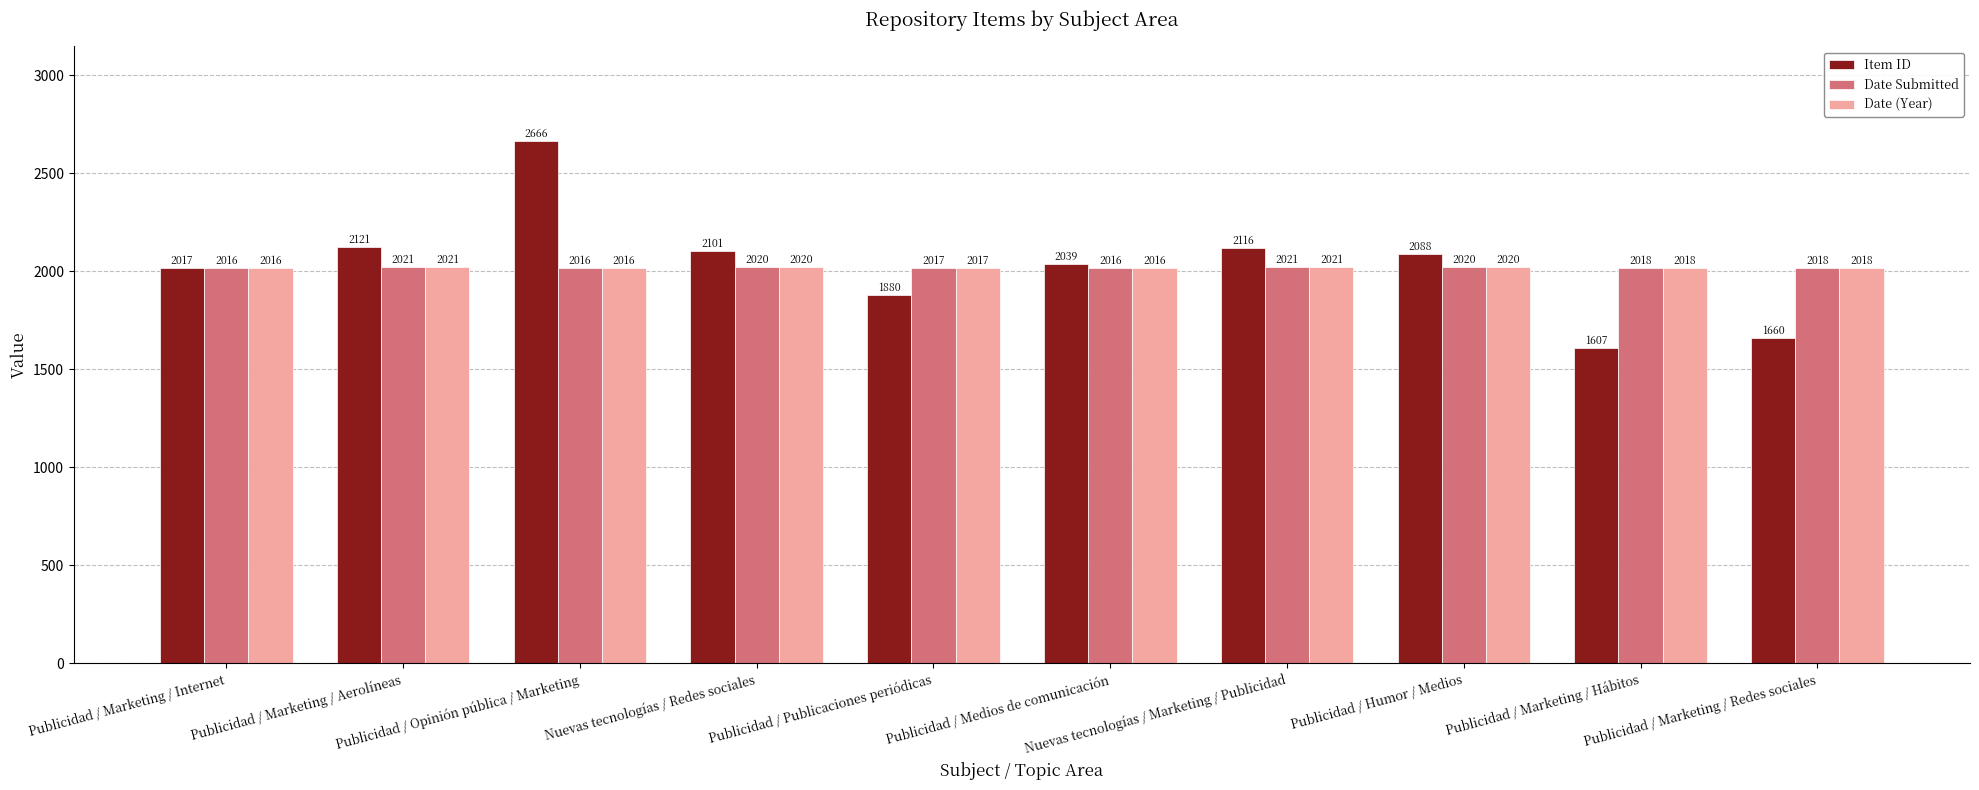

Which series has the largest range (max minus min)?

Item ID